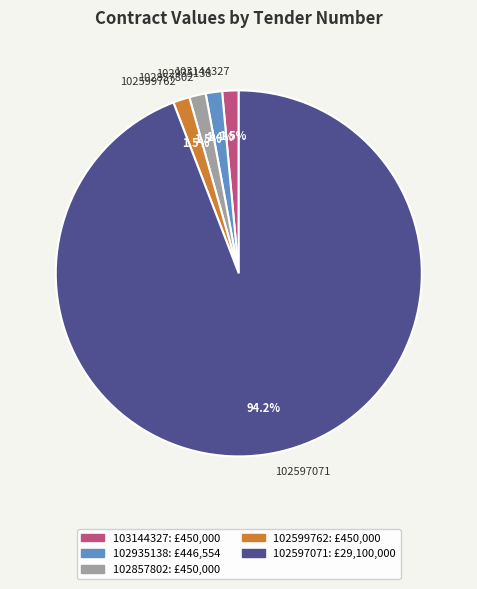

Which slice represents more than half of the pie?

102597071